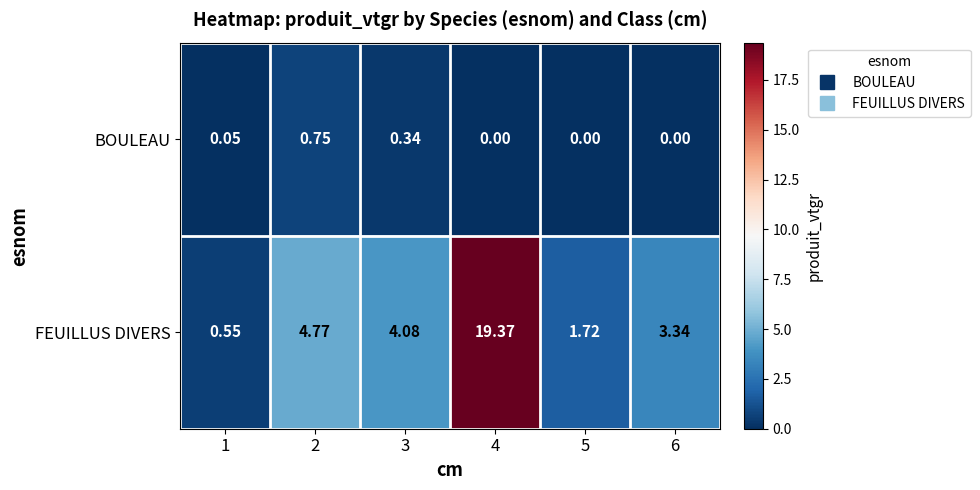

Which series has the largest total across all categories?

FEUILLUS DIVERS